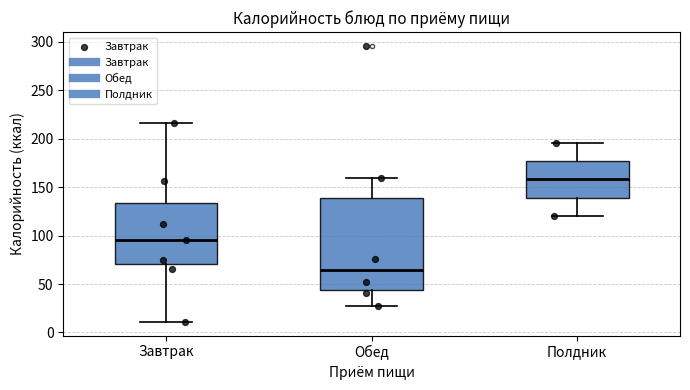

Reading left to right, transcribe this box plot: for each box, give where its median line is, the range the box spans, and where its two whiskers end, as read against the y-axis. The values are not printed on the chart, so give them approximately, as read against the axis.

Завтрак: median 95, box 70 to 135, whiskers 10 to 215
Обед: median 65, box 45 to 140, whiskers 25 to 160
Полдник: median 160, box 140 to 175, whiskers 120 to 195